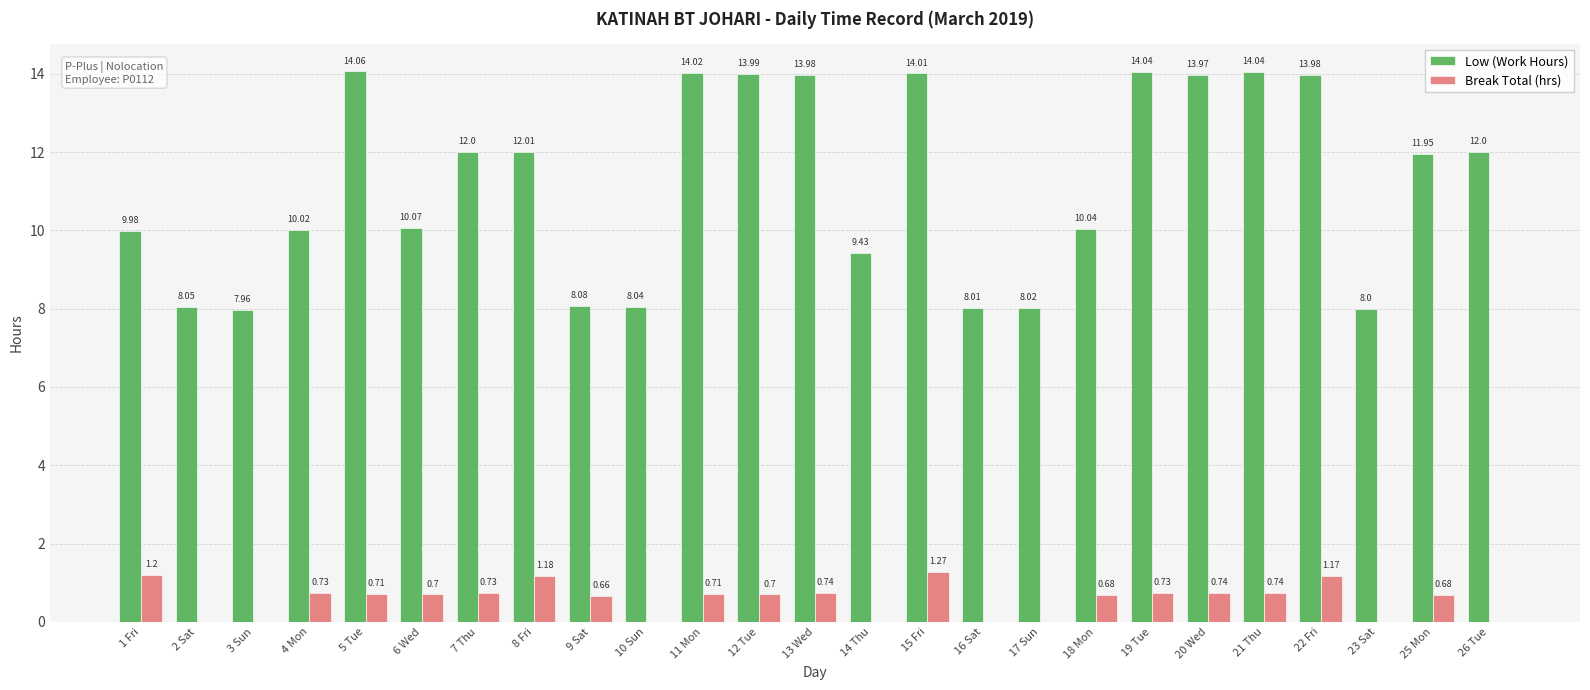

What is the sum of the Break Total (hrs) values at 7 Thu and 2 Sat?

0.7